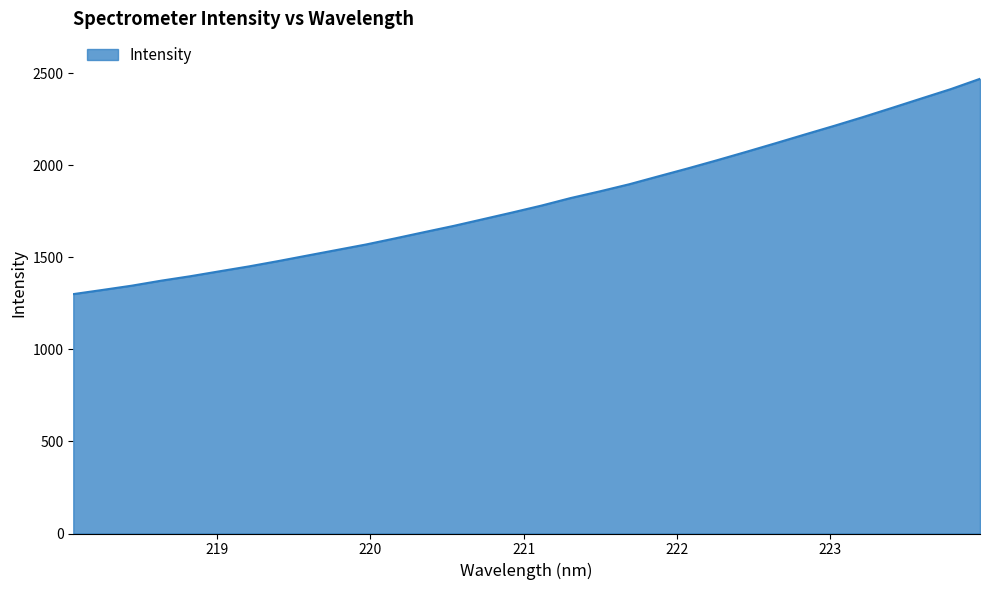

What is the greatest value displayed?

2469.5